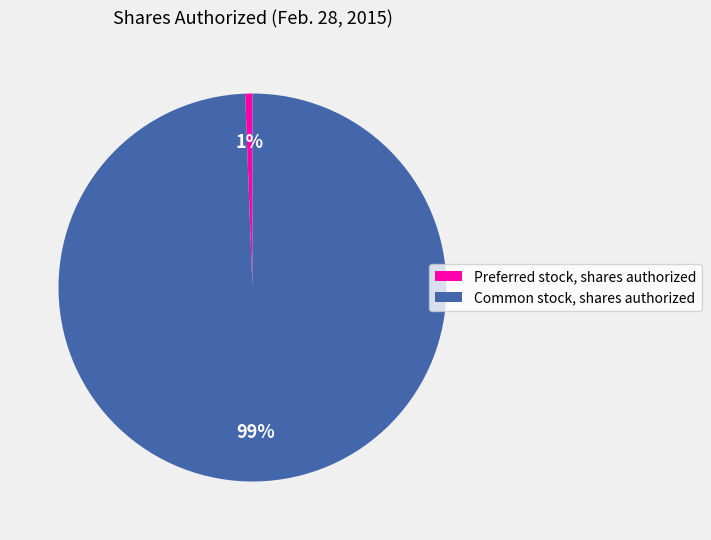

To the nearest percent, what portion does Common stock, shares authorized represent?

99%